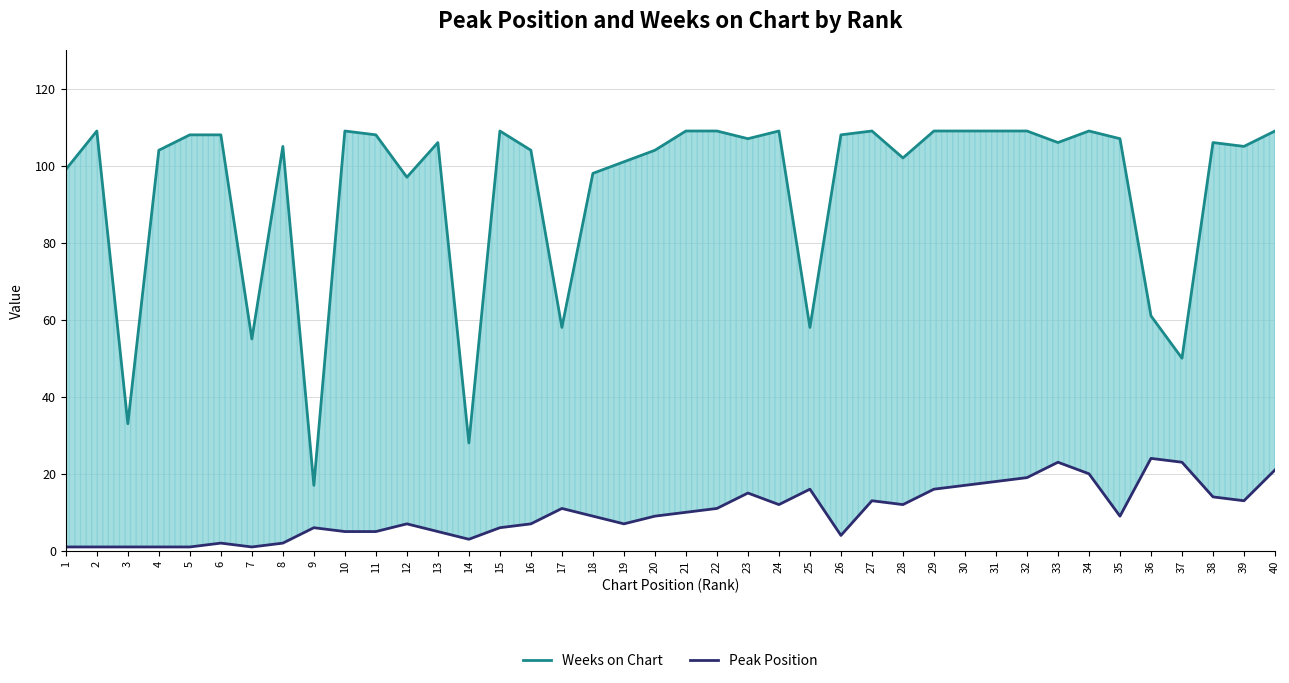

List the labels in order of Weeks on Chart (line) value, smallest first.

9, 14, 3, 37, 7, 17, 25, 36, 12, 18, 1, 19, 28, 4, 16, 20, 8, 39, 13, 33, 38, 23, 35, 5, 6, 11, 26, 2, 10, 15, 21, 22, 24, 27, 29, 30, 31, 32, 34, 40